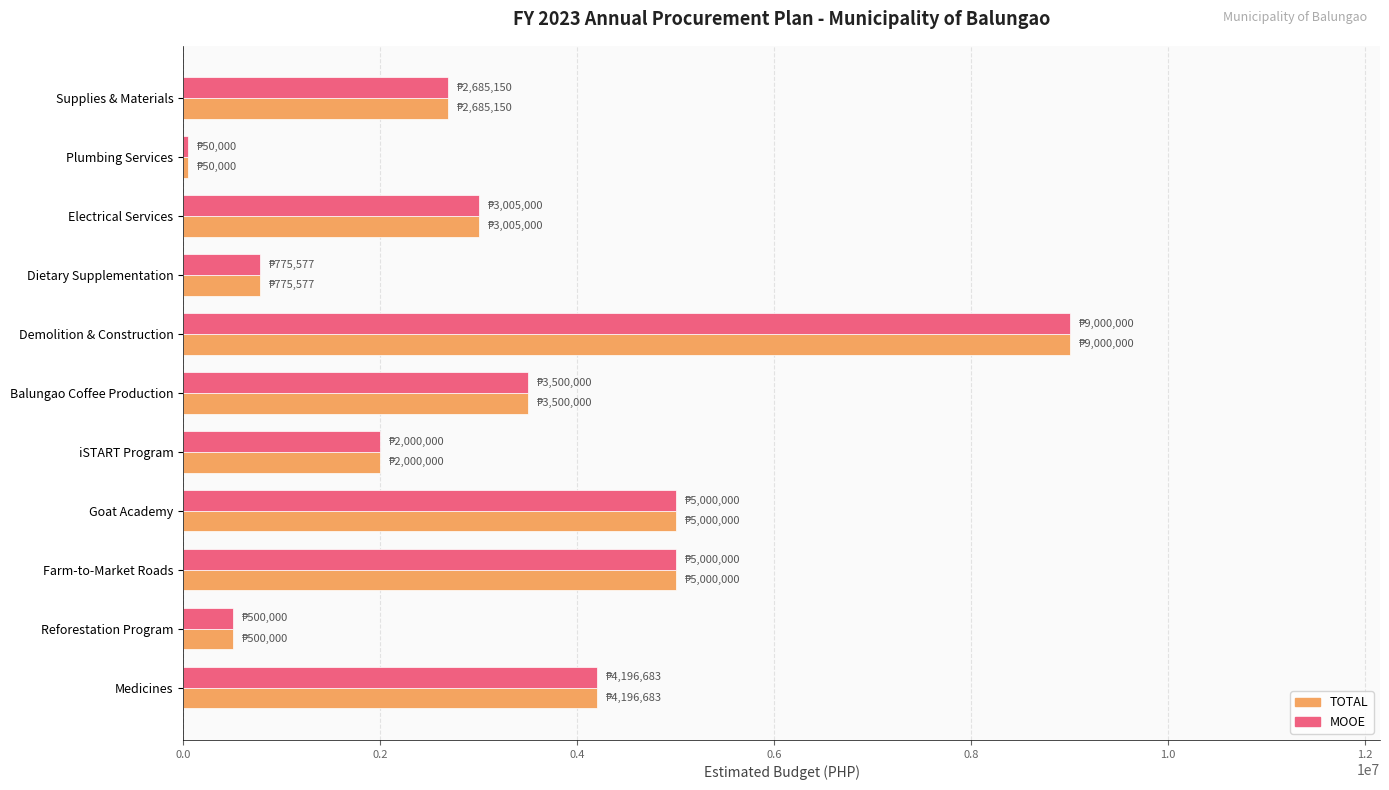

What is the approximate value of TOTAL at Farm-to-Market Roads?

5000000.0